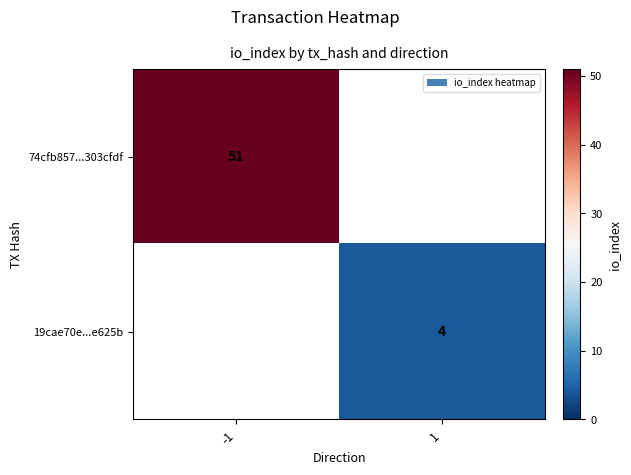

The 74cfb857...303cfdf series shows 51 at -1. True or false?

True